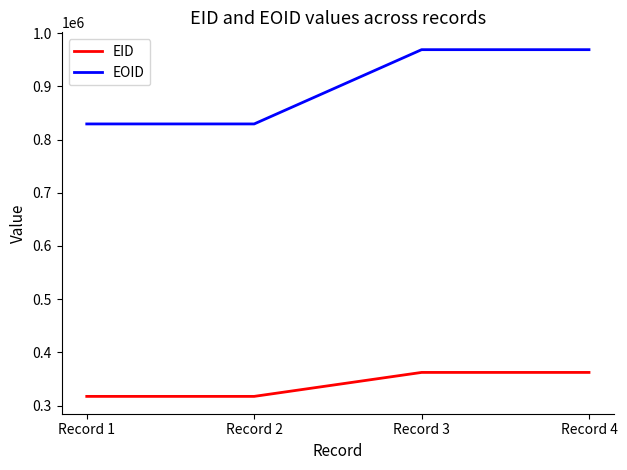

At which label is EID closest to 339694?

Record 3